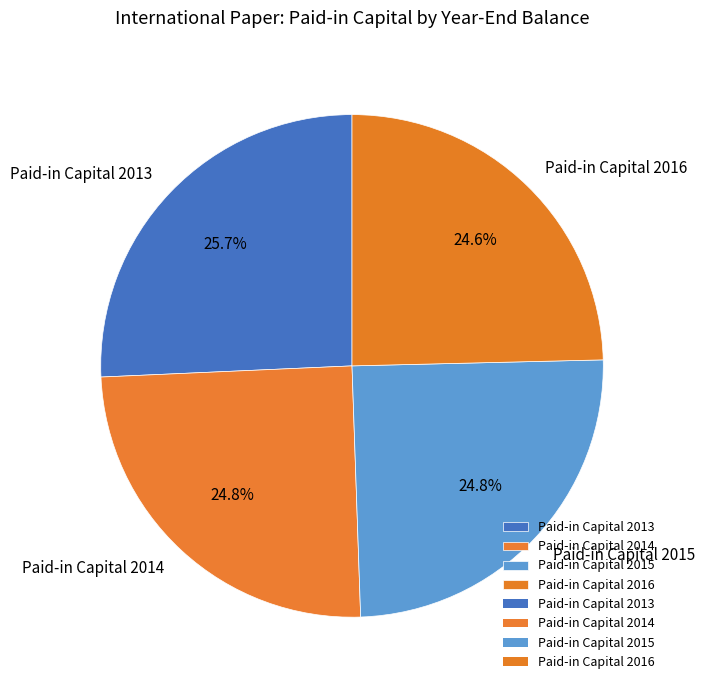

What percentage is the Paid-in Capital 2015 slice, to the nearest percent?

25%